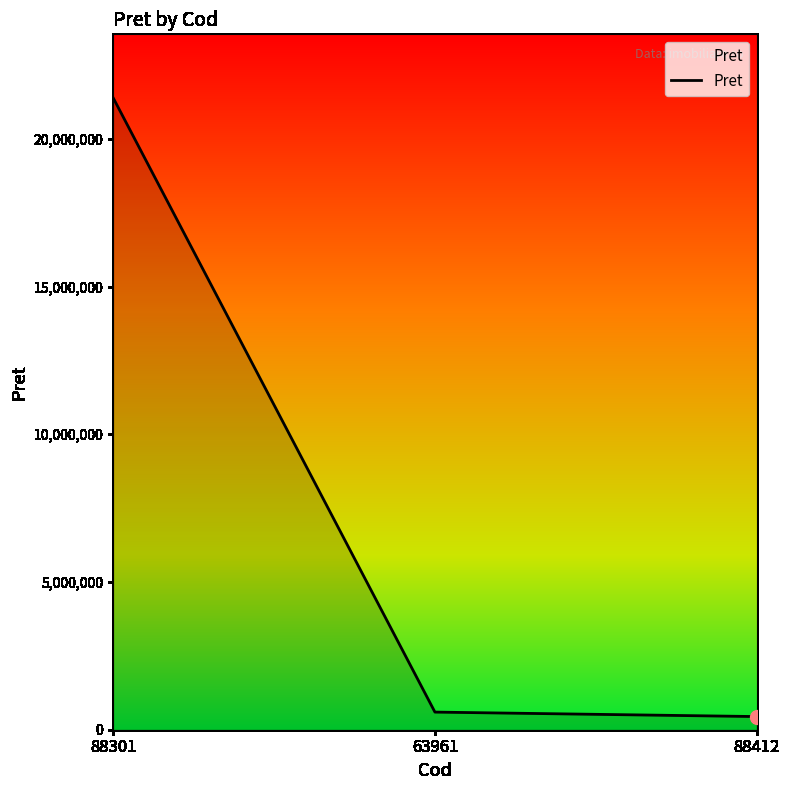

Approximately how many times larger is the value at 88301 compared to 63961?

35.9